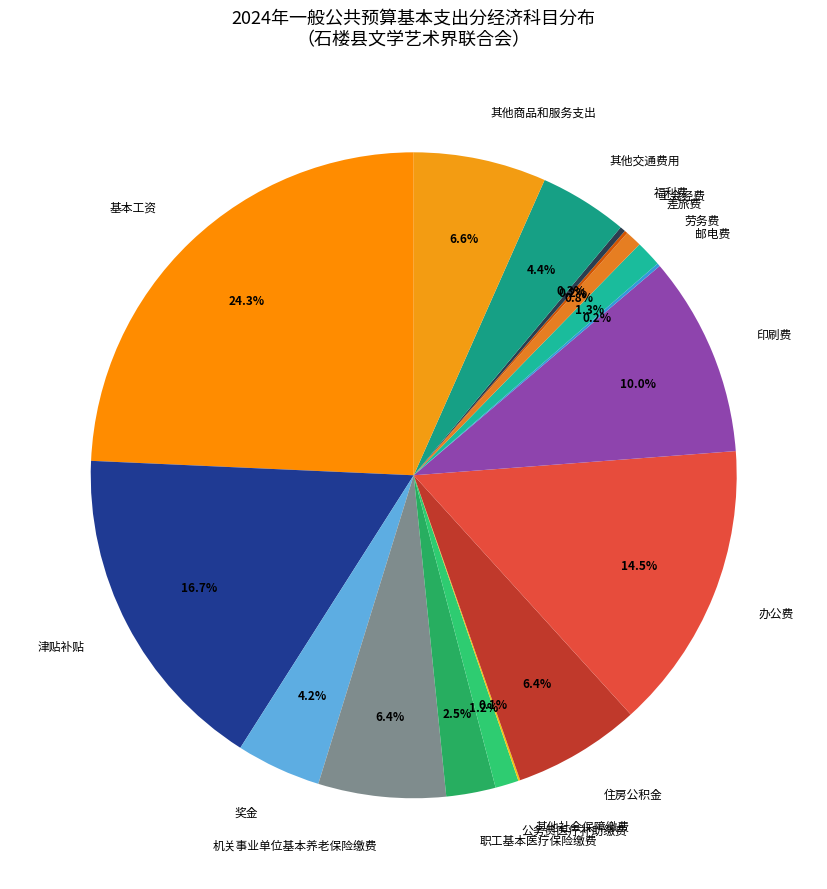

Which slice is the largest?

基本工资